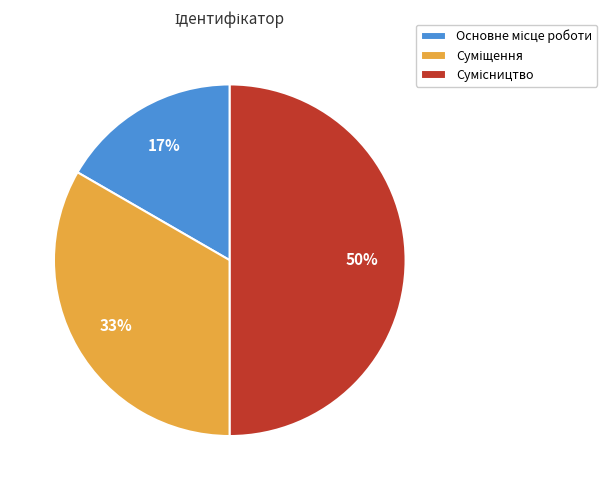

To the nearest percent, what is the difference between the largest and smallest slice percentages?

33%